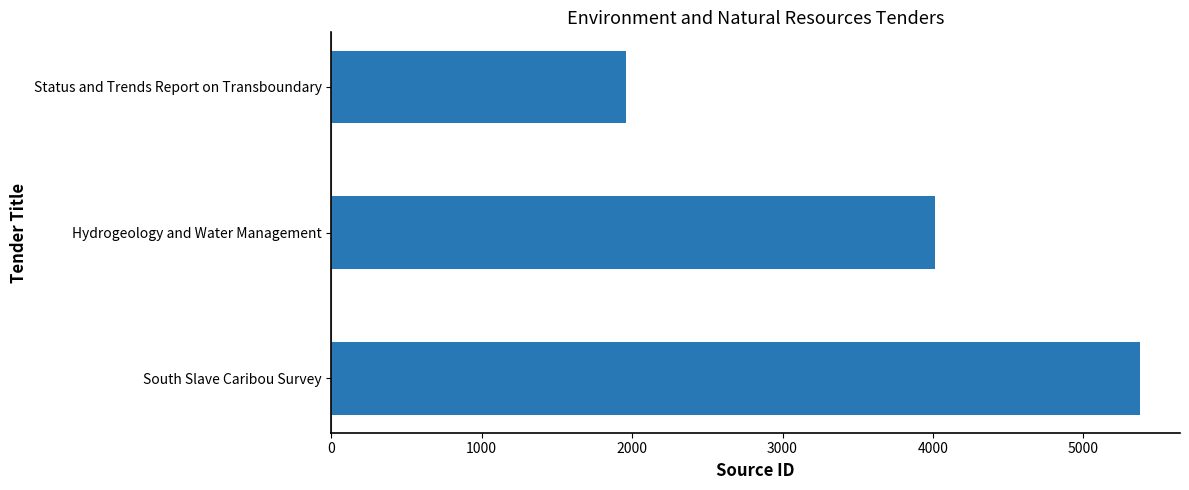

What is the maximum value shown in the chart?

5374